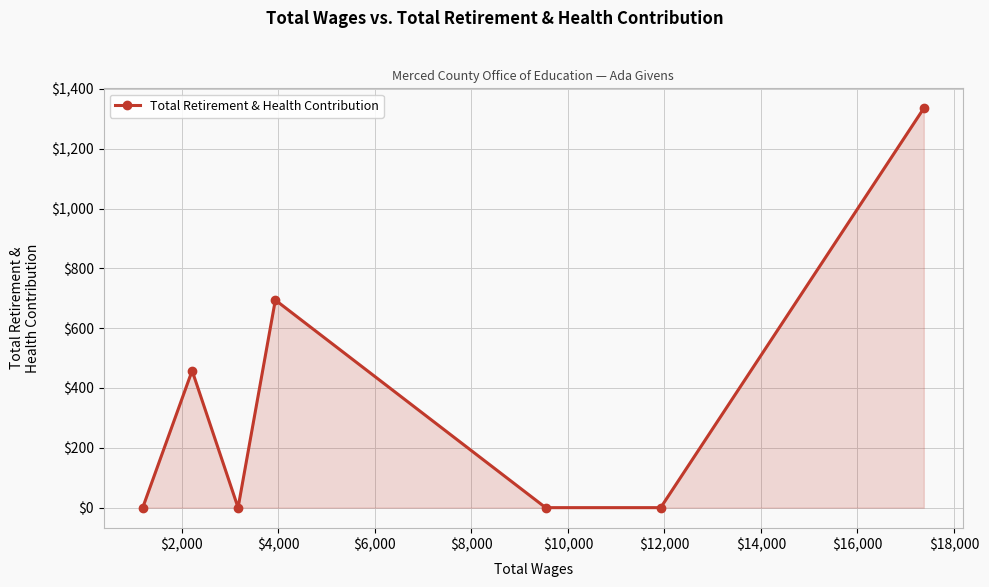

What is the difference between the maximum and minimum values?

1335